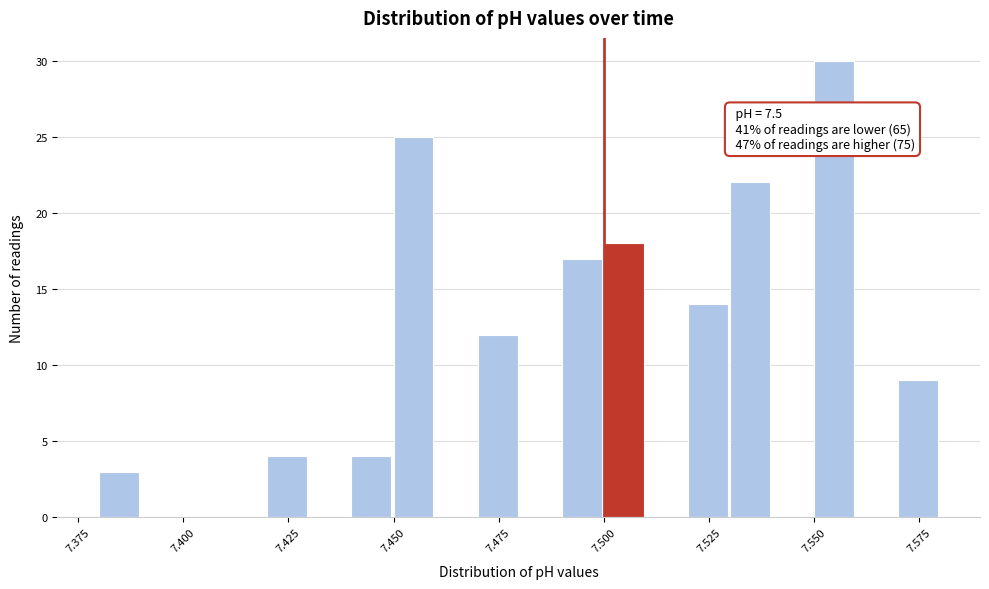

Around what value on the x-axis is the tallest bar? Give the approximate position of its centre, as read against the axis.

7.555